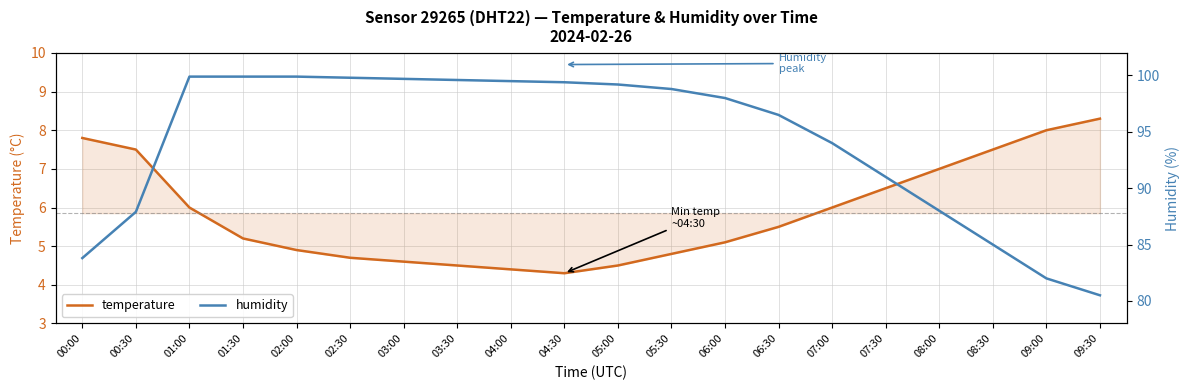

Where does the humidity series first go above 98?

01:00